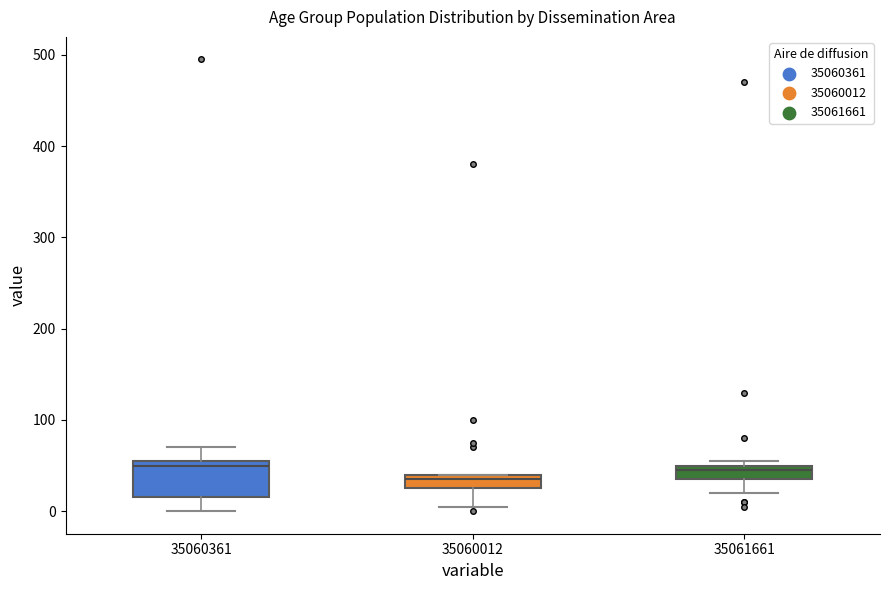

Where is the lower edge of the box at x = 35061661 on the y-axis? The values are not printed on the chart, so give them approximately, as read against the axis.

40